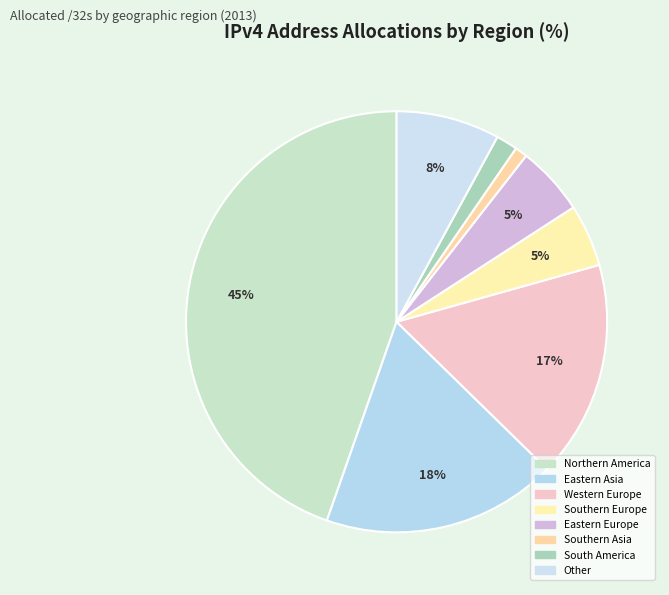

How many segments does this pie chart have?

8